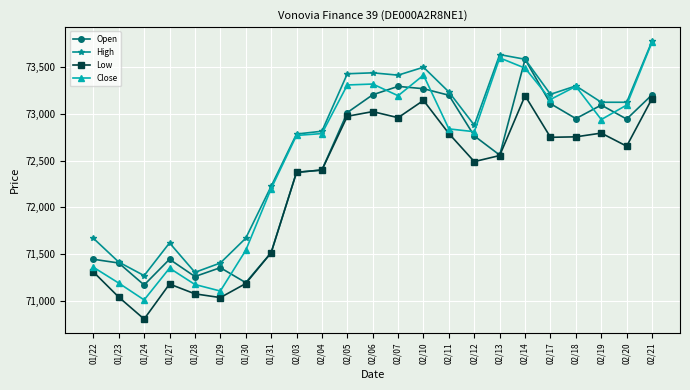

Which series has the widest spread of values?

Close